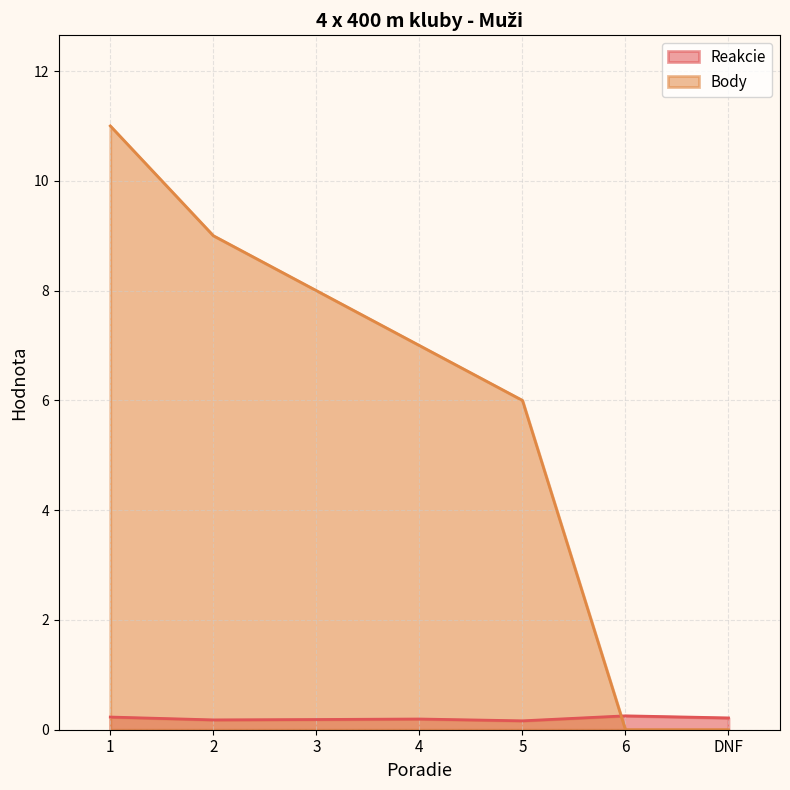

At which label is Body closest to 5?

5